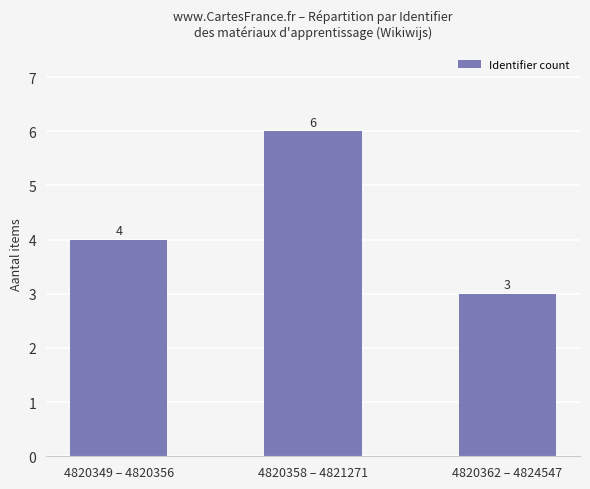

Reading right to left, what are all the values shown in this chart?

3	6	4